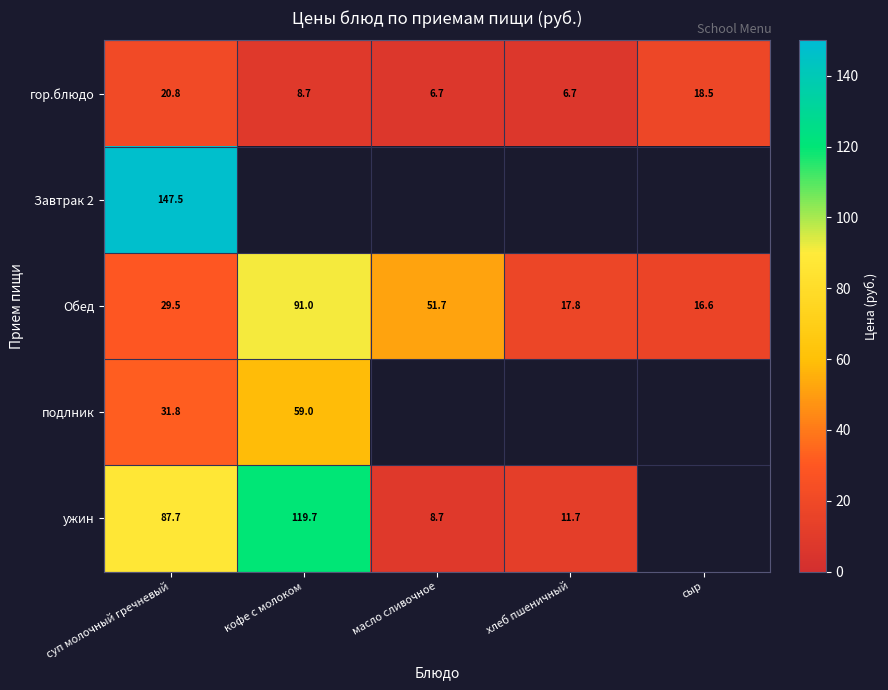

What is the sum of the Обед values at суп молочный гречневый and сыр?

46.1